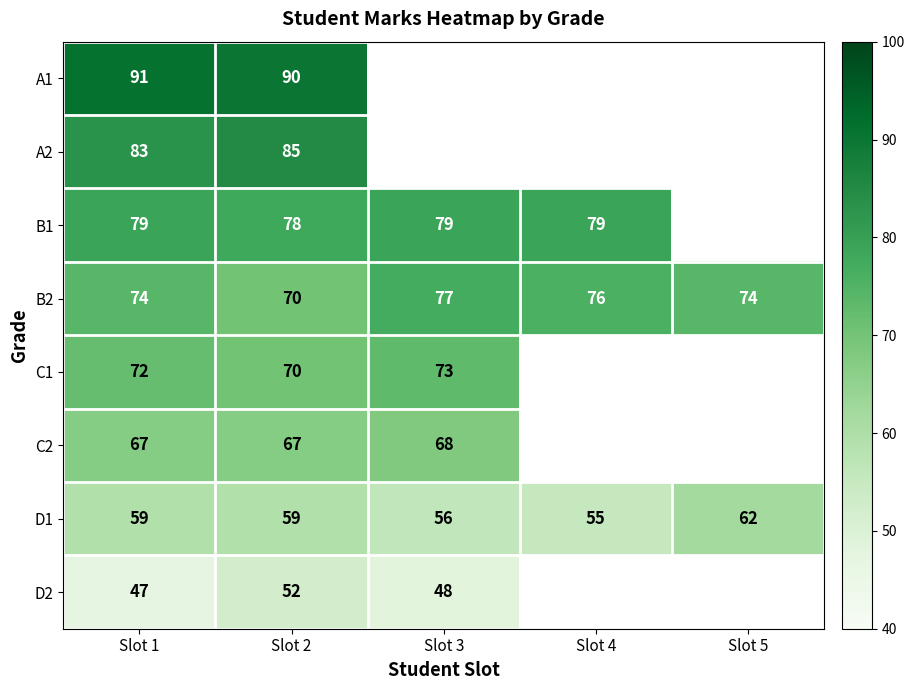

What is the difference between the highest and lowest values at Slot 2?

38